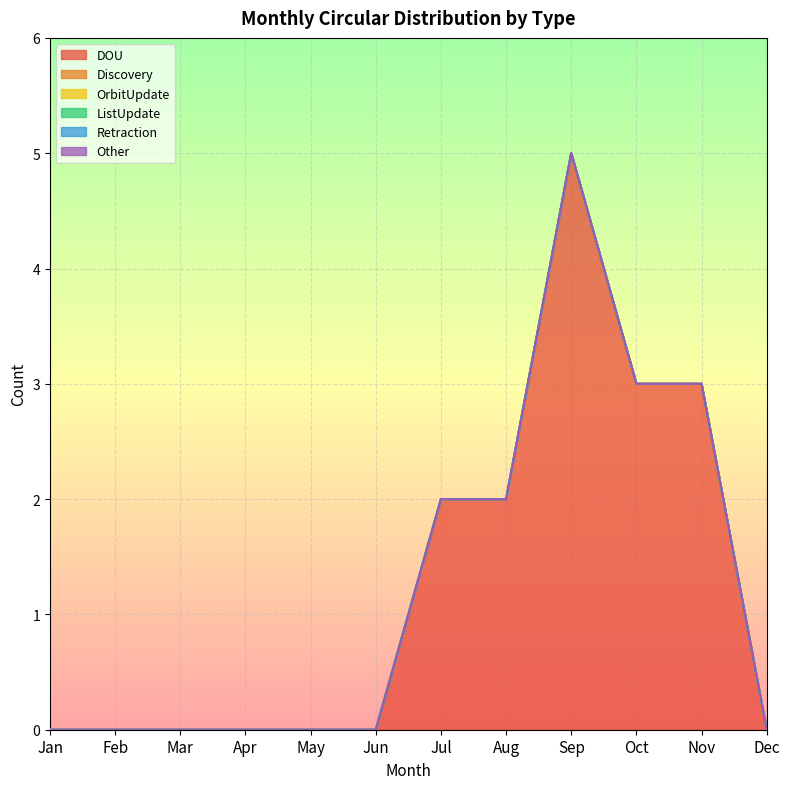

What is the value of the DOU point at the 10th from the left?

3